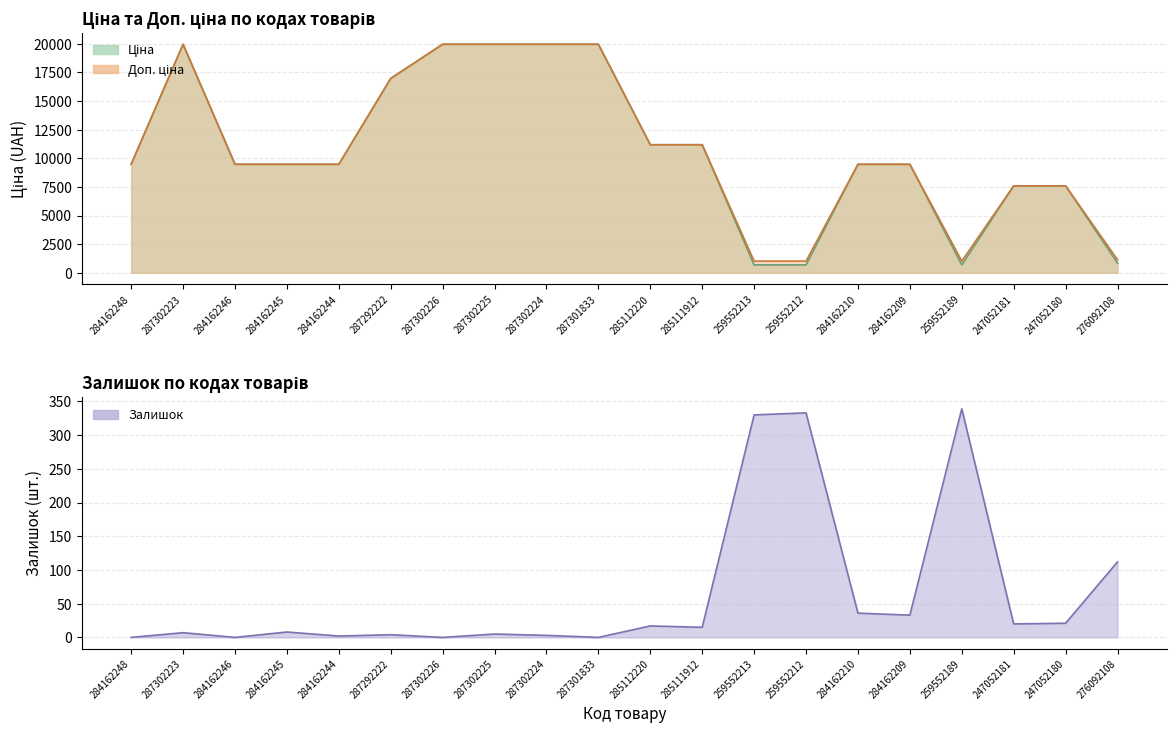

What is the label of the 20th point from the right?

284162248